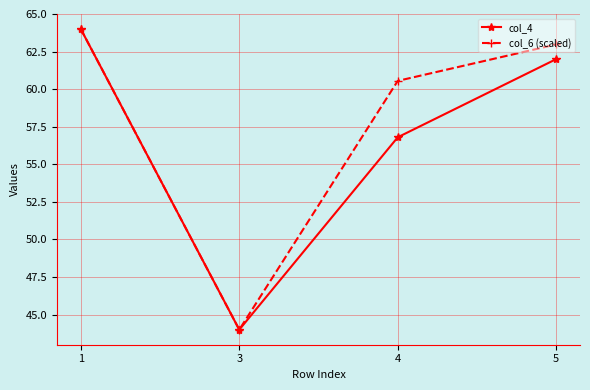

Does the chart have visible grid lines?

Yes